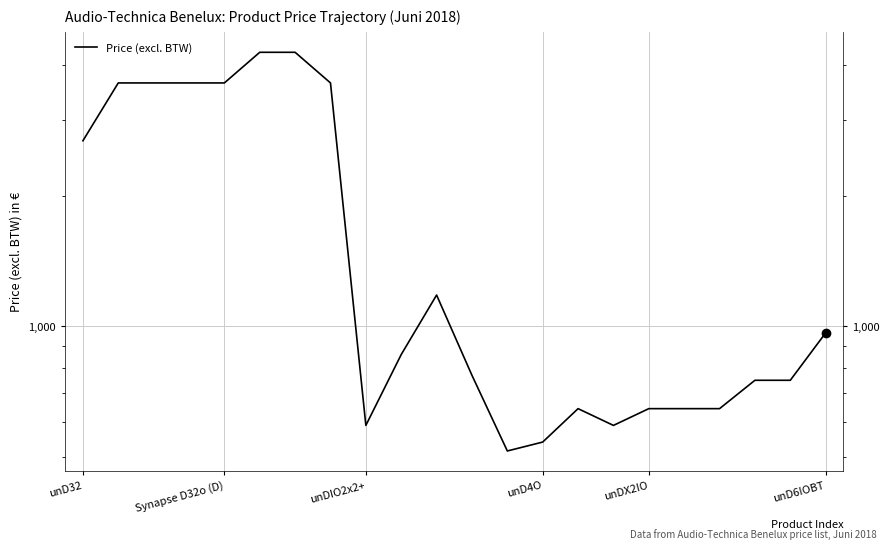

What is the sum of all values?

39575